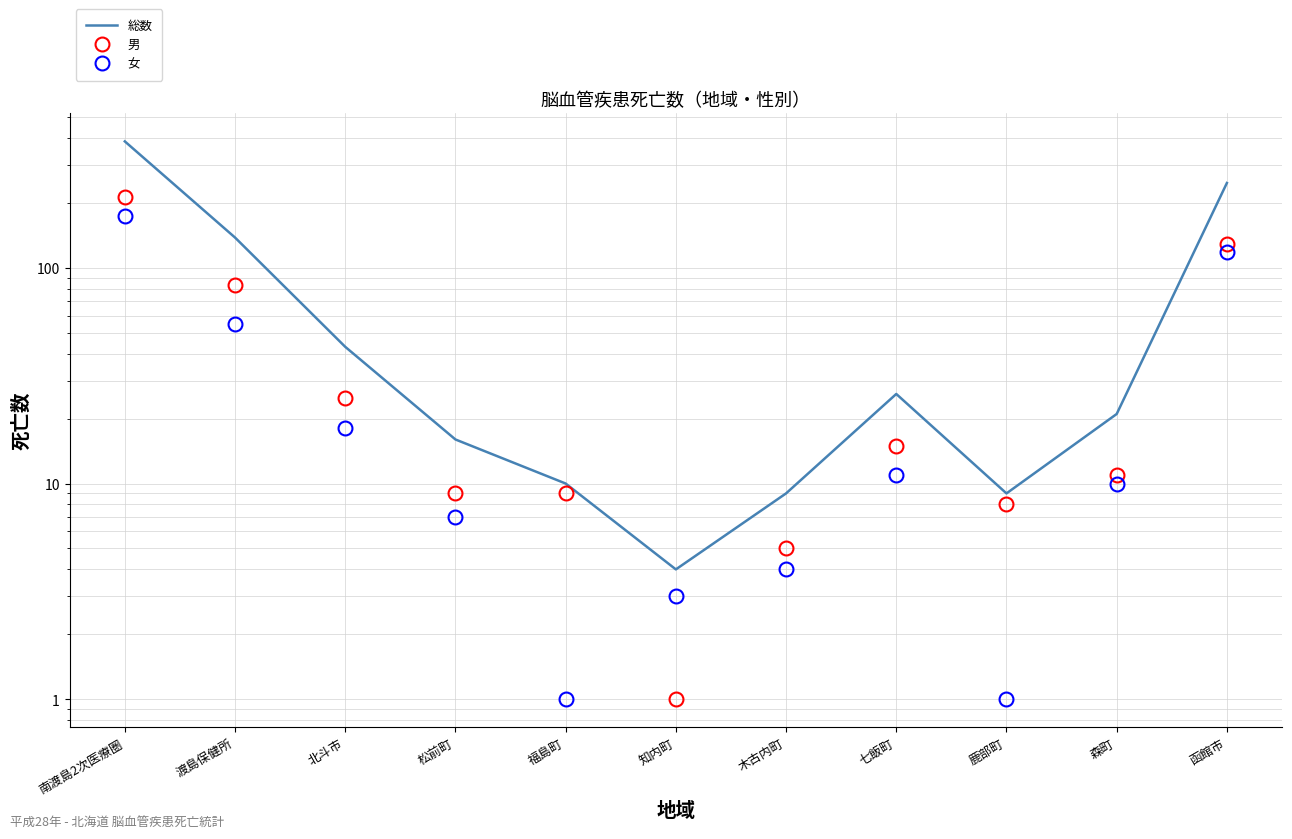

Which series has the largest total across all categories?

総数